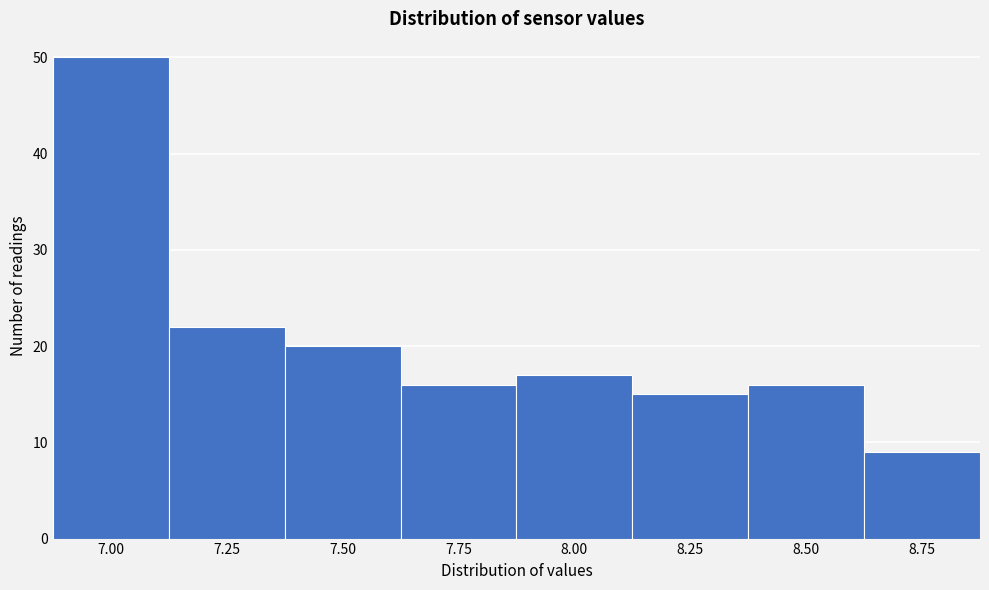

Reading right to left, list all the values displayed in this chart.

8.75=9	8.50=16	8.25=15	8.00=17	7.75=16	7.50=20	7.25=22	7.00=50